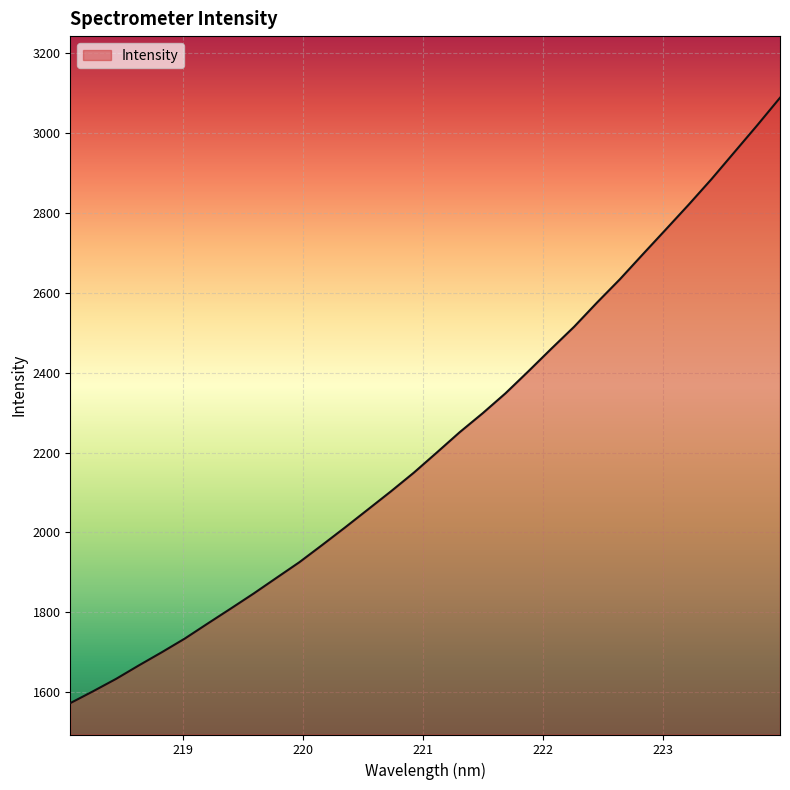

What is the difference between the maximum and minimum values?

1516.8